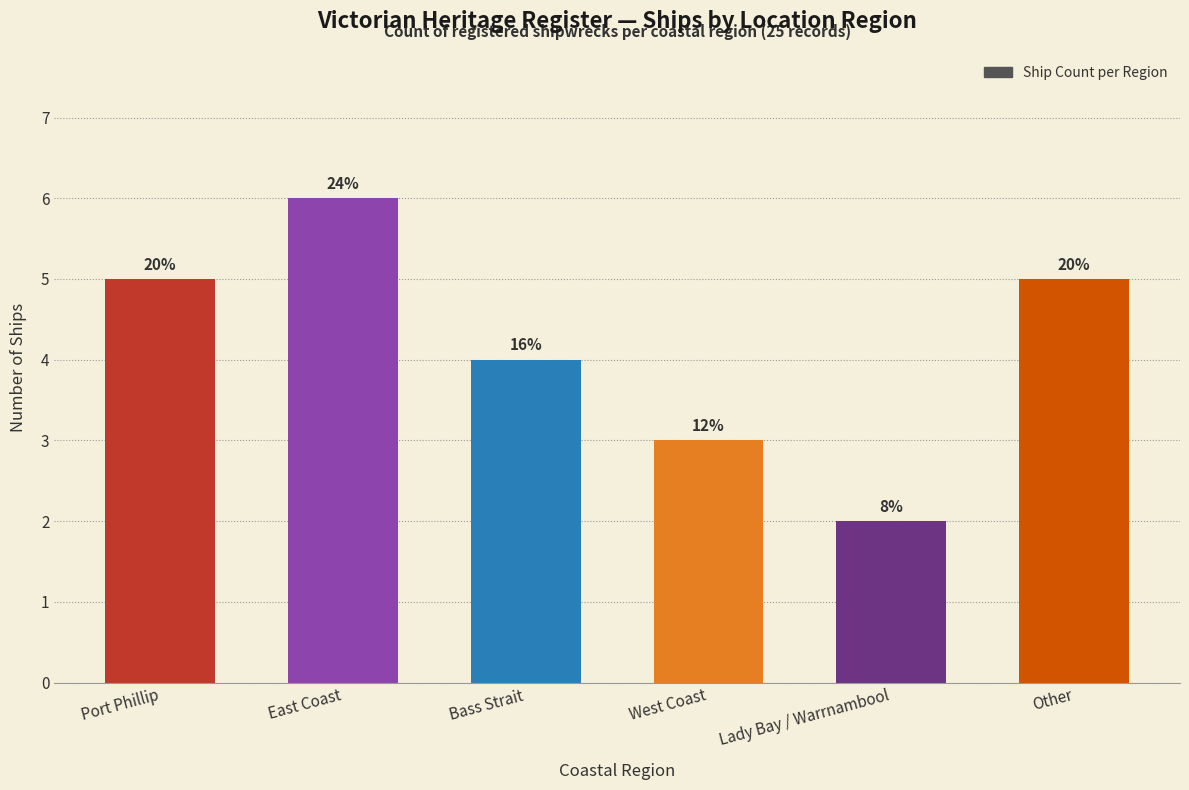

True or false: the data shows 3 at West Coast.

True